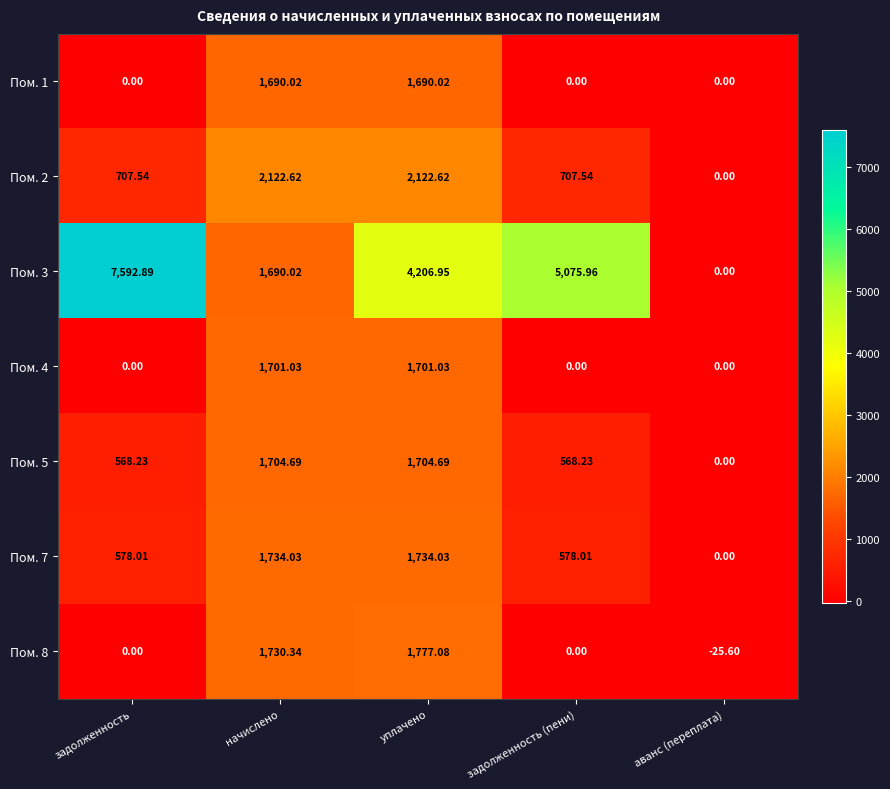

Where is Пом. 8 nearest to the value 875?

начислено